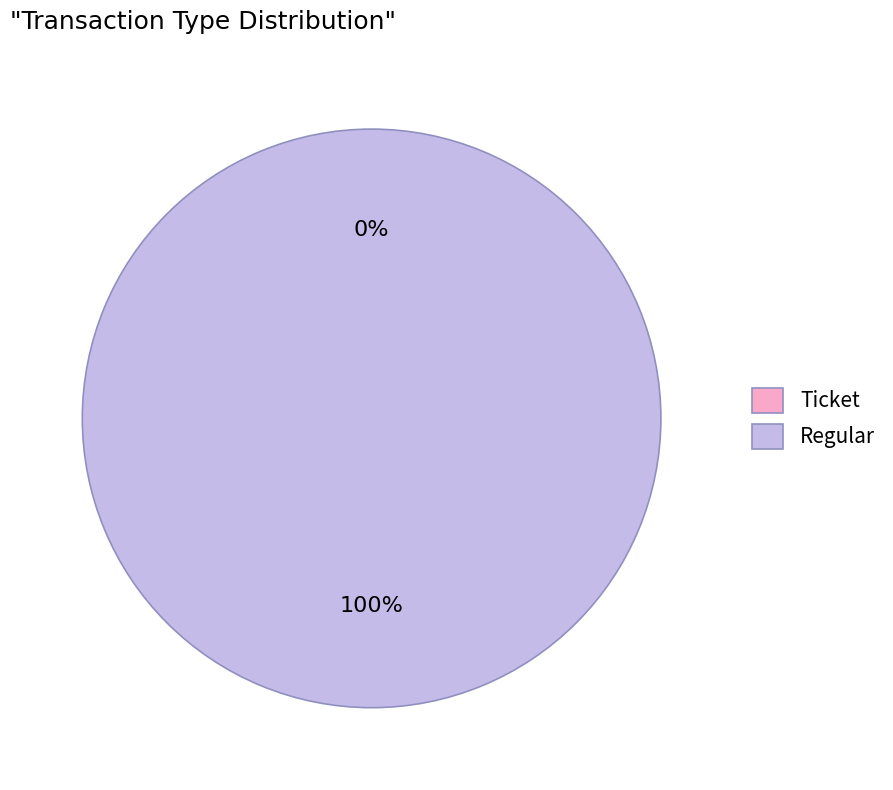

To the nearest percent, what is the average slice percentage?

50%